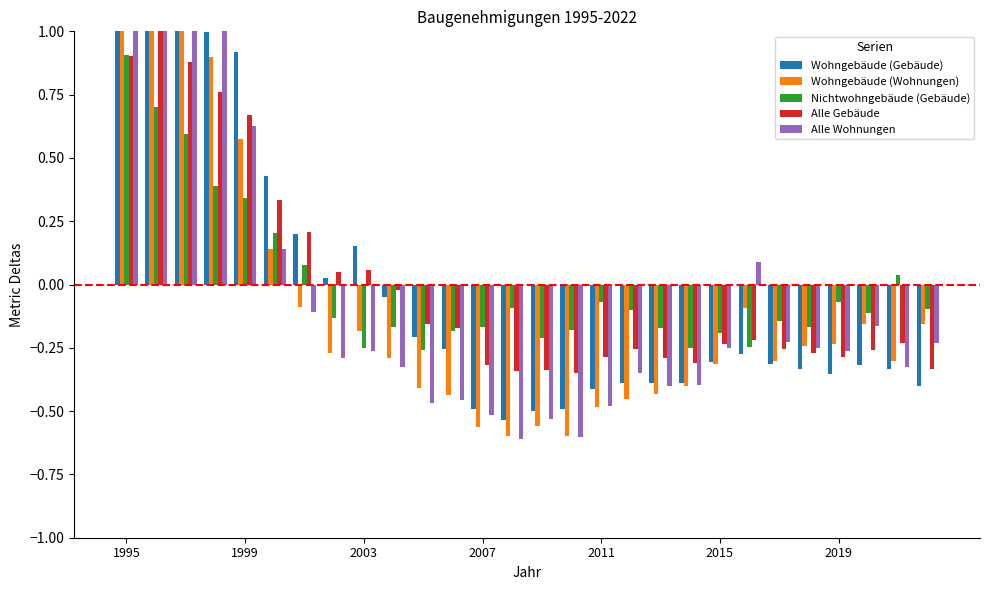

What is the spread (max minus min) of values at 1995?

1.3